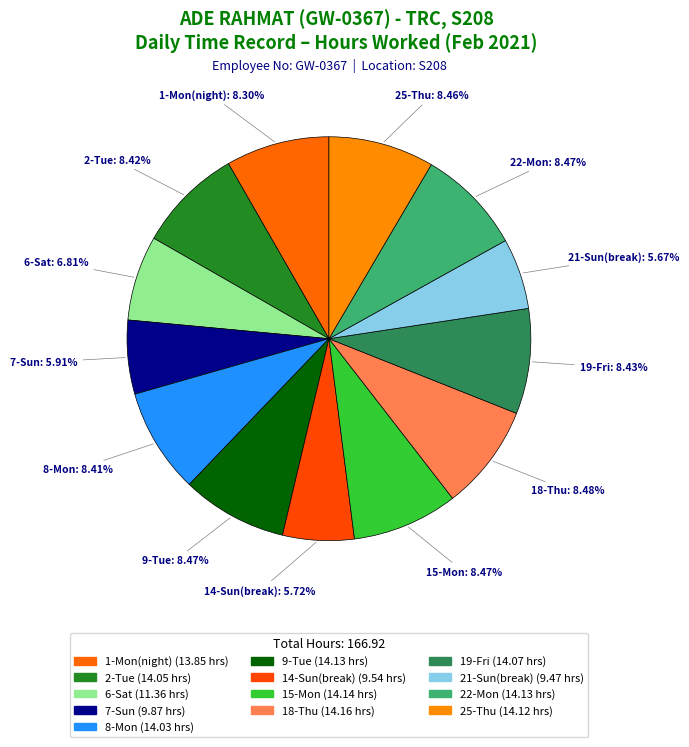

What portion of the pie excludes 19-Fri?

91.6%